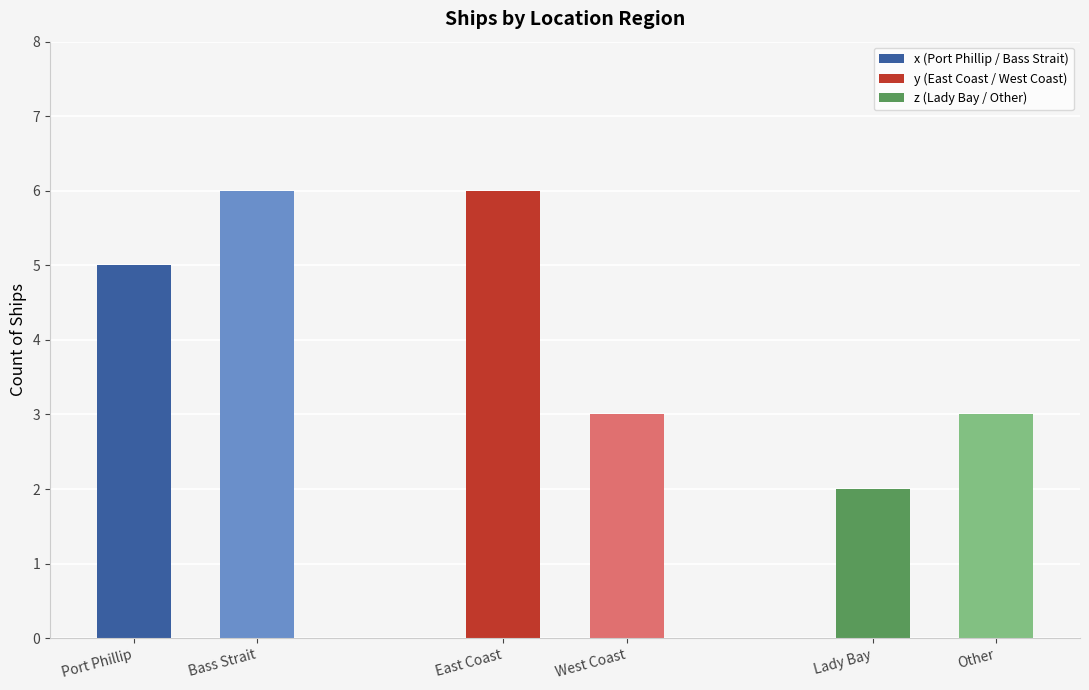

Which series changed the most between Port Phillip and Bass Strait?

y (East Coast / West Coast)